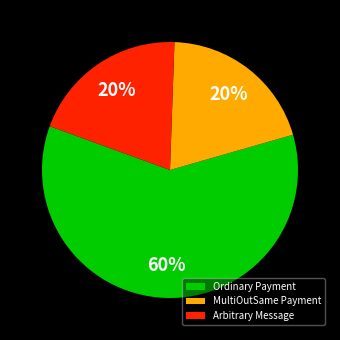

Is there a majority slice in this chart?

Yes